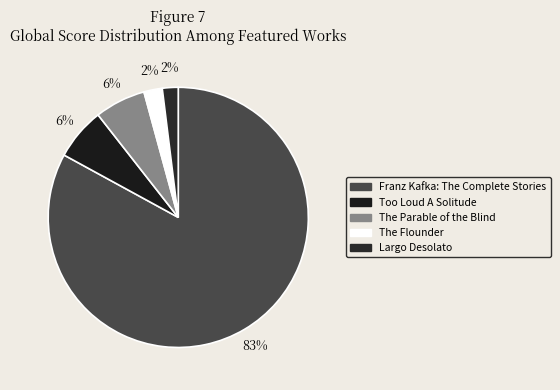

Which category has the biggest portion of the pie?

Franz Kafka: The Complete Stories